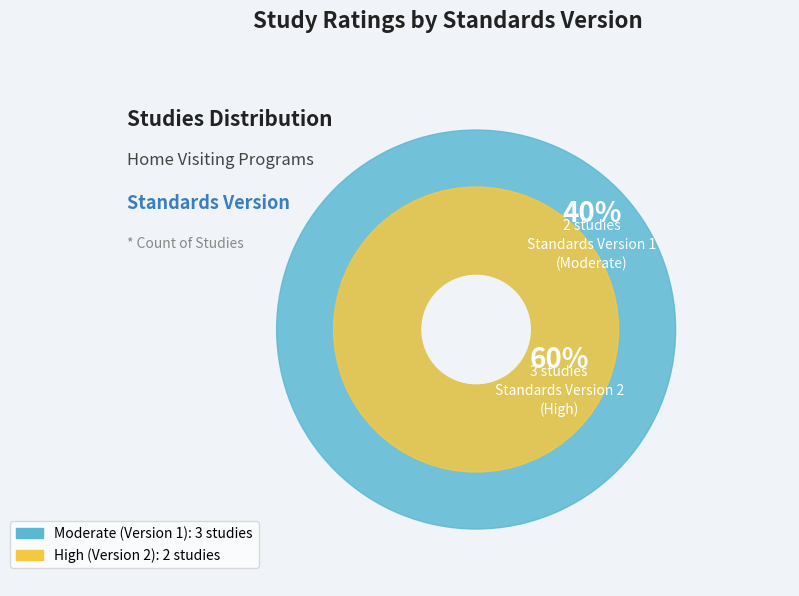

True or false: WWHV035695 accounts for 1% of the total.

False